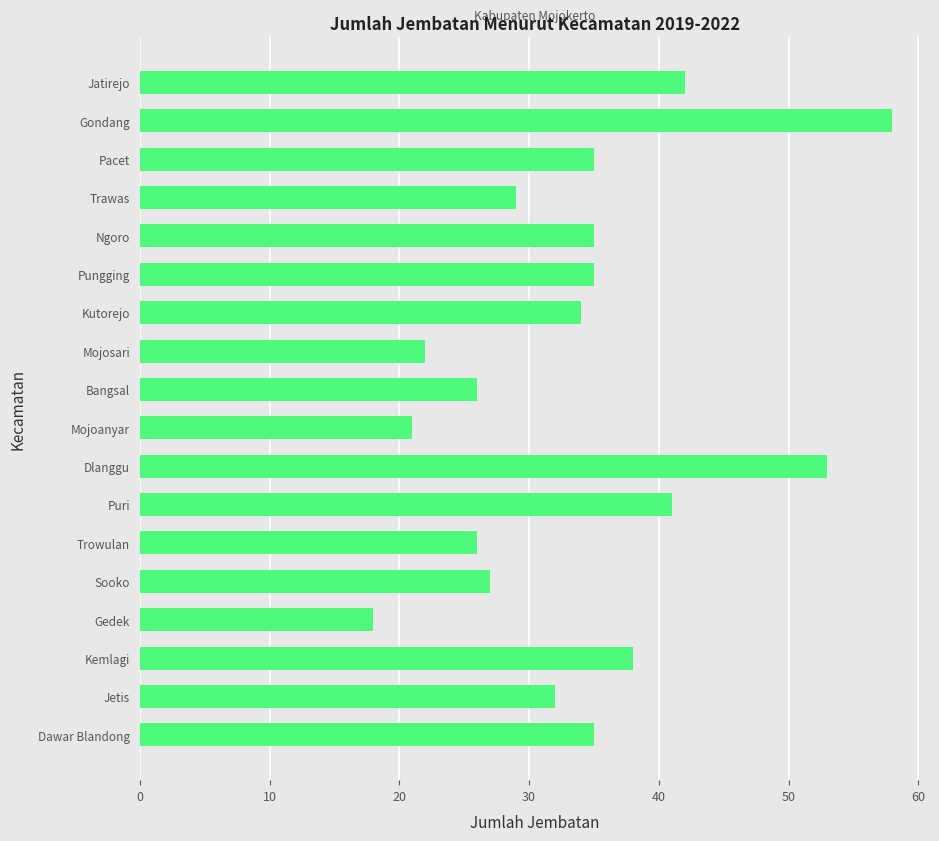

Reading top to bottom, list all the values displayed in this chart.

42	58	35	29	35	35	34	22	26	21	53	41	26	27	18	38	32	35